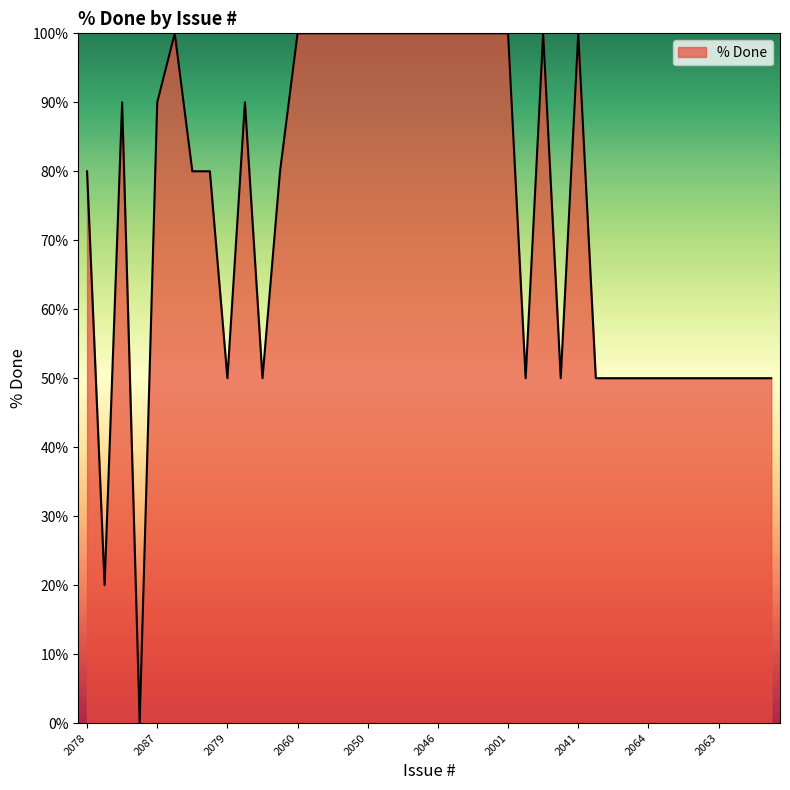

What is the difference between the maximum and minimum values?

100